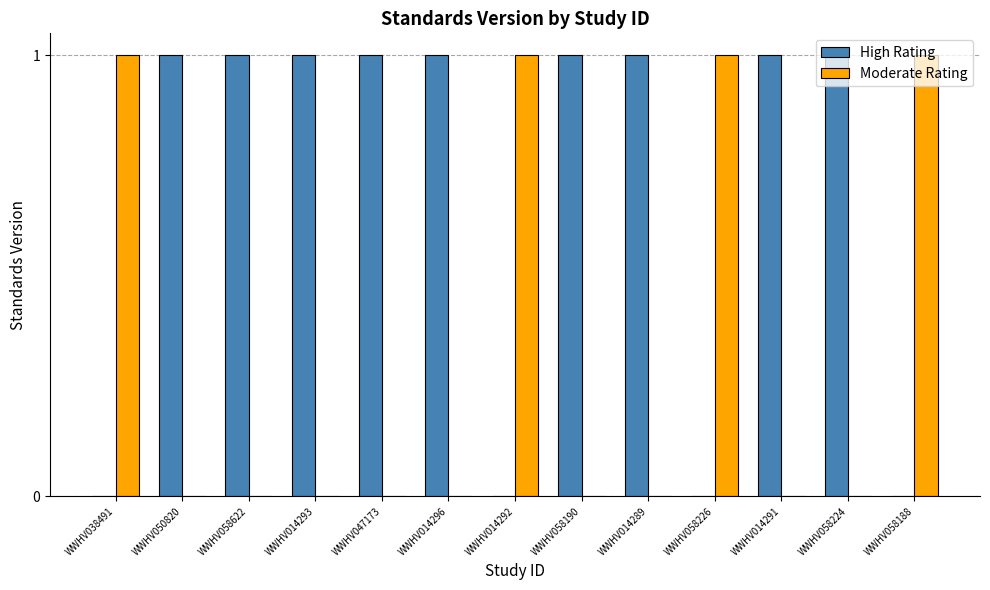

The value of High Rating at WWHV047173 is 0. True or false?

False